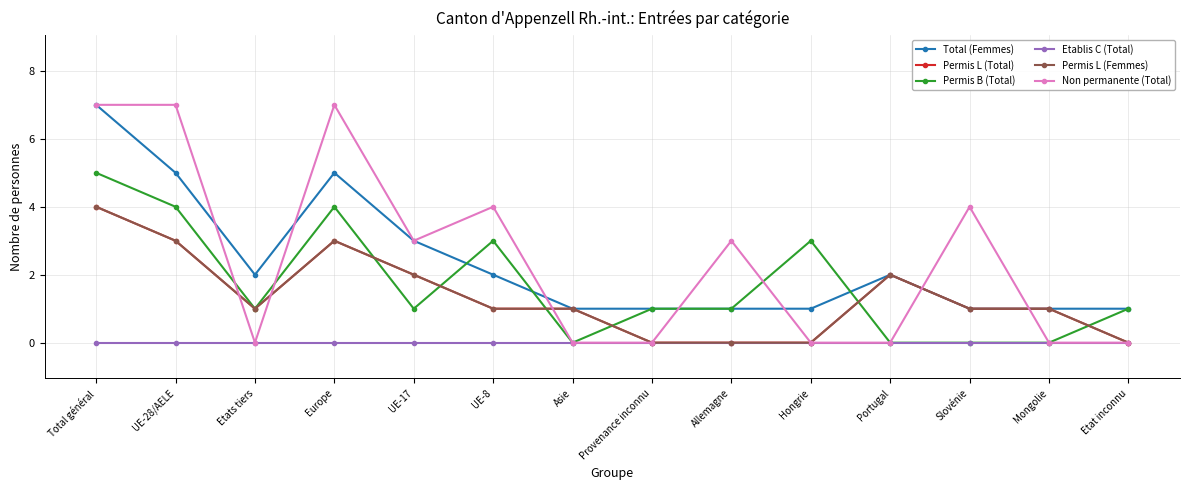

Reading left to right, transcribe all the data shown in this chart.

Total (Femmes): 7	5	2	5	3	2	1	1	1	1	2	1	1	1
Permis L (Total): 4	3	1	3	2	1	1	0	0	0	2	1	1	0
Permis B (Total): 5	4	1	4	1	3	0	1	1	3	0	0	0	1
Etablis C (Total): 0	0	0	0	0	0	0	0	0	0	0	0	0	0
Permis L (Femmes): 4	3	1	3	2	1	1	0	0	0	2	1	1	0
Non permanente (Total): 7	7	0	7	3	4	0	0	3	0	0	4	0	0